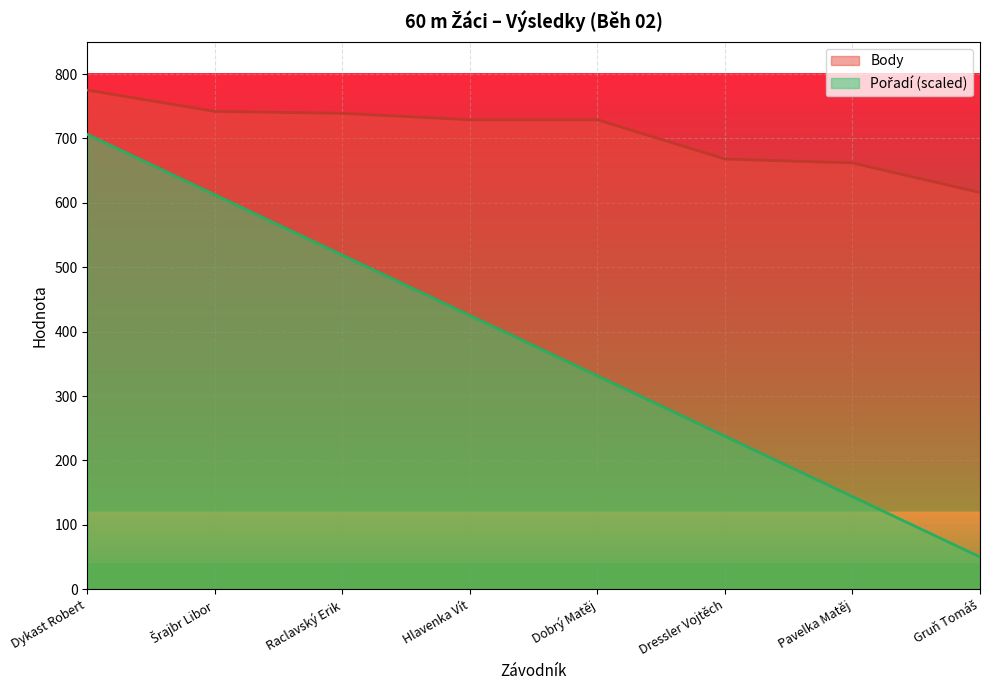

At which category is the sum across all series the highest?

Dykast Robert